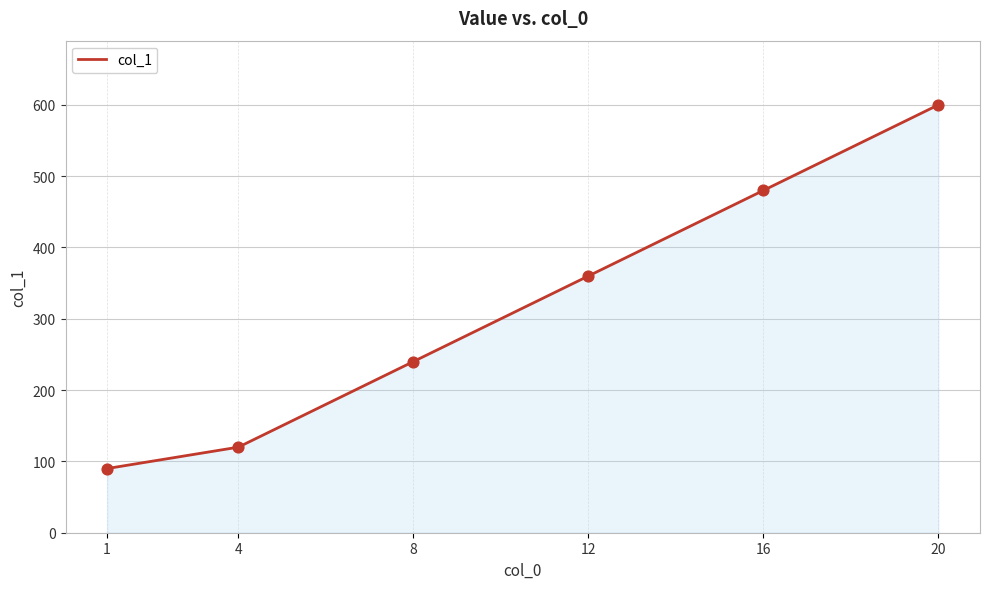

What is the change in value from 1 to 12?

+270